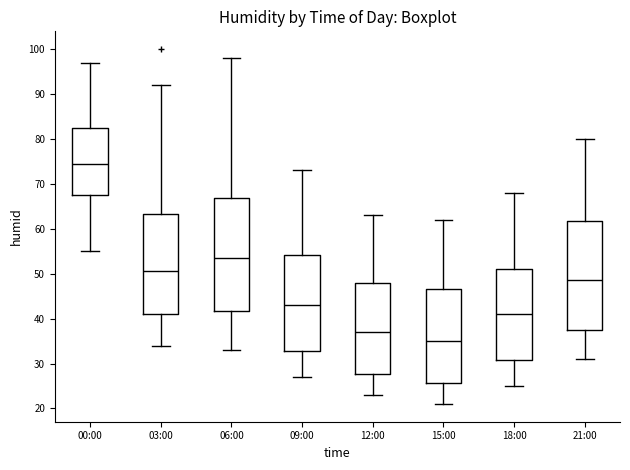

Reading left to right, read every box against the y-axis: the position of its median line, the range the box covers, and the ends of its whiskers. The values are not printed on the chart, so give them approximately, as read against the axis.

00:00: median 75, box 68 to 83, whiskers 55 to 97
03:00: median 51, box 41 to 63, whiskers 34 to 92
06:00: median 54, box 42 to 67, whiskers 33 to 98
09:00: median 43, box 33 to 54, whiskers 27 to 73
12:00: median 37, box 28 to 48, whiskers 23 to 63
15:00: median 35, box 26 to 47, whiskers 21 to 62
18:00: median 41, box 31 to 51, whiskers 25 to 68
21:00: median 49, box 38 to 62, whiskers 31 to 80